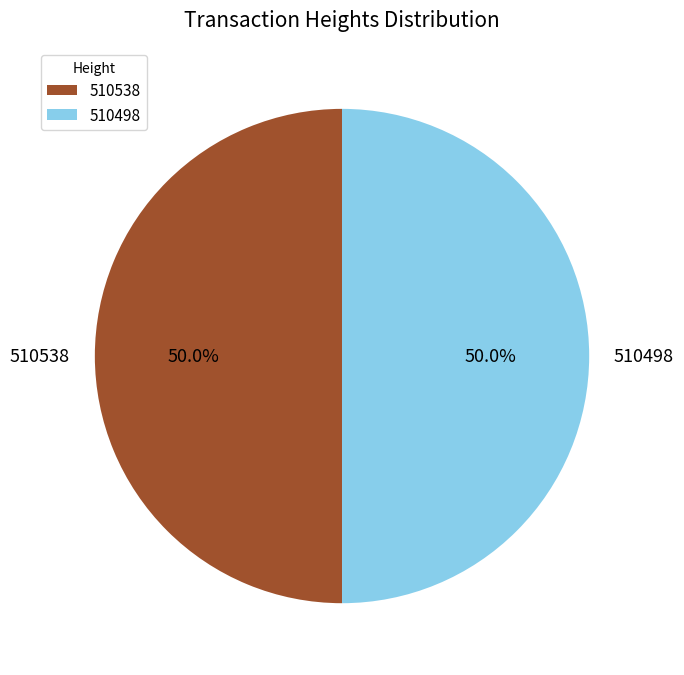

Combined, what portion of the pie is 510498 and 510538?

100.0%